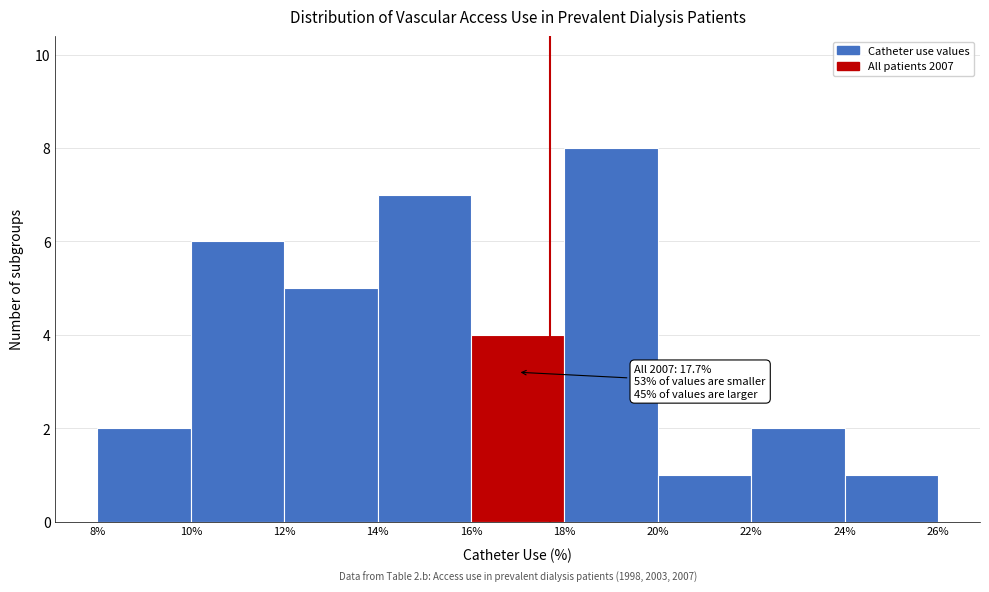

Which range on the x-axis has the tallest bar?

18% to 20%